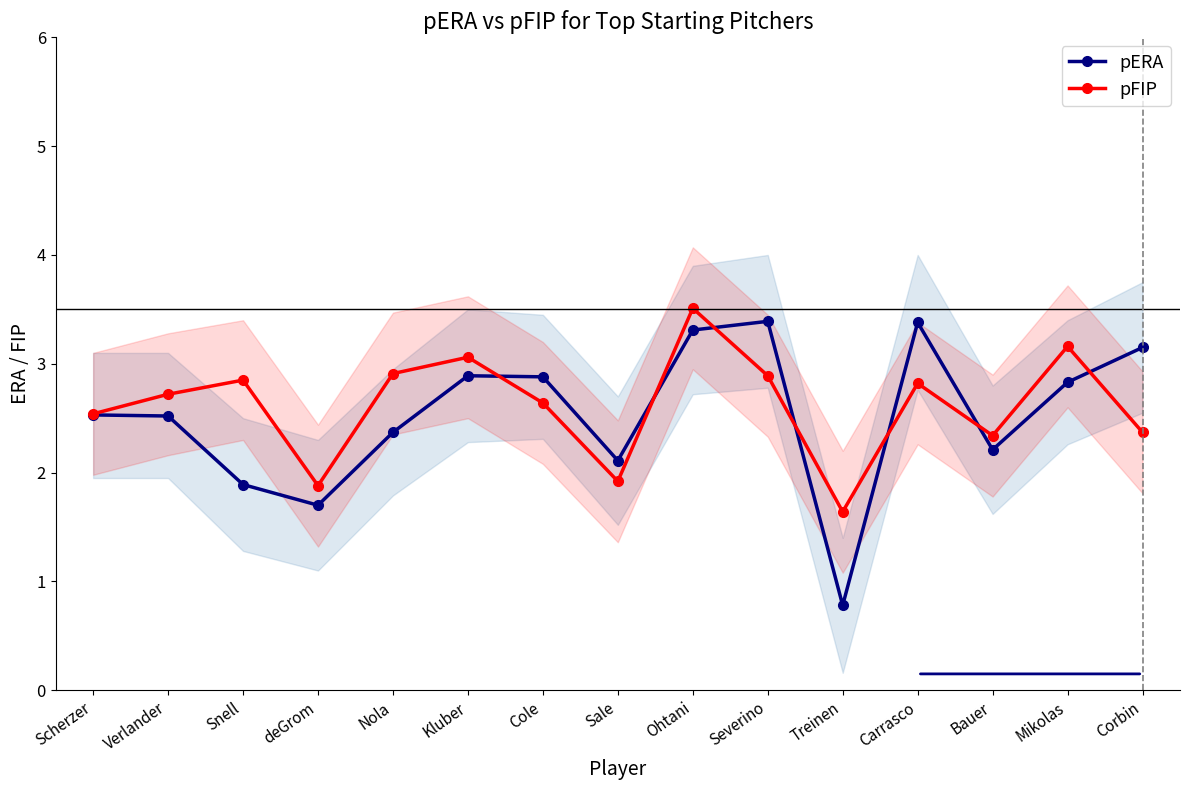

Does the chart have visible grid lines?

No